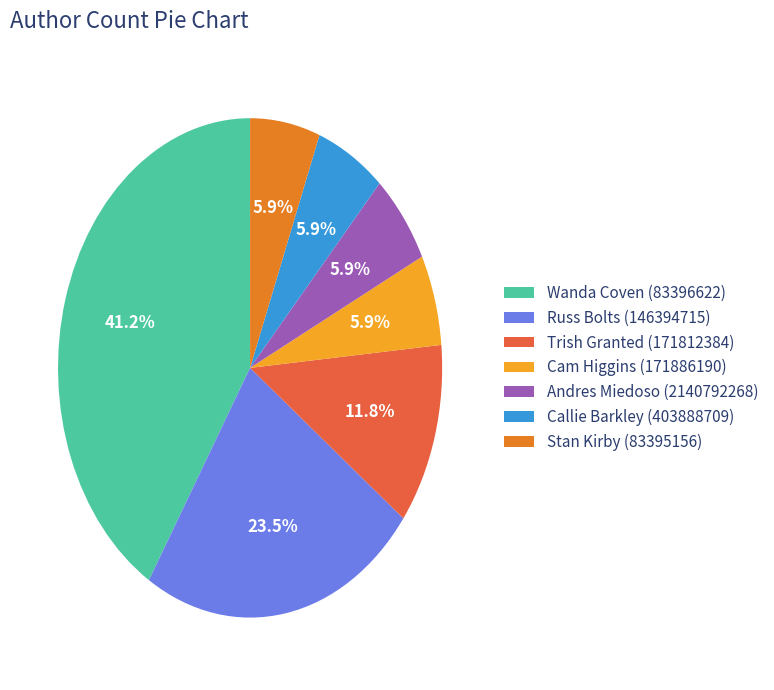

How many slices are in this pie chart?

7